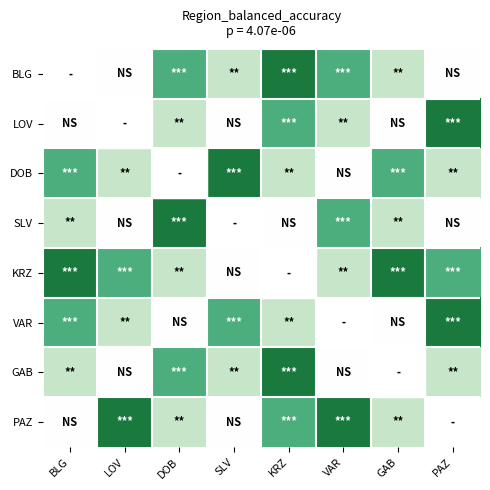

The PAZ series shows 0.9 at GAB. True or false?

False